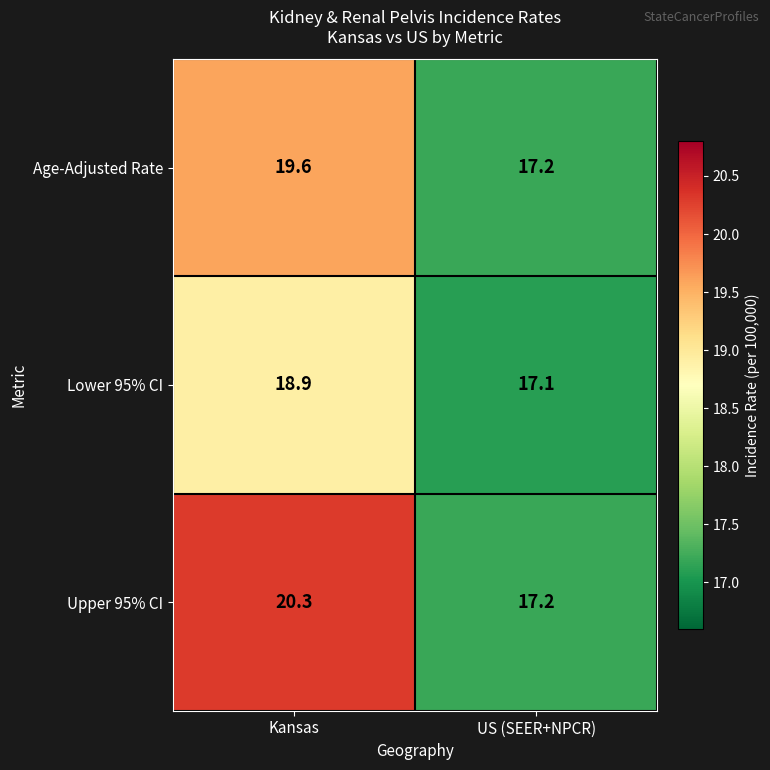

What is the difference between the Upper 95% CI values at Kansas and US (SEER+NPCR)?

3.1